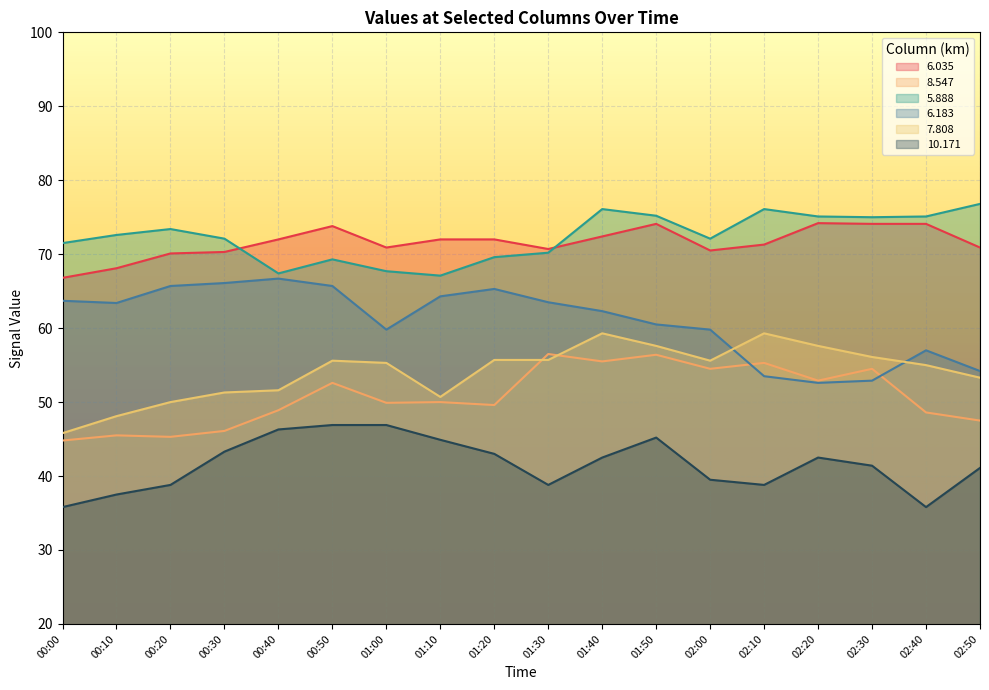

How many interior local peaks does the 6.035 series have?

3